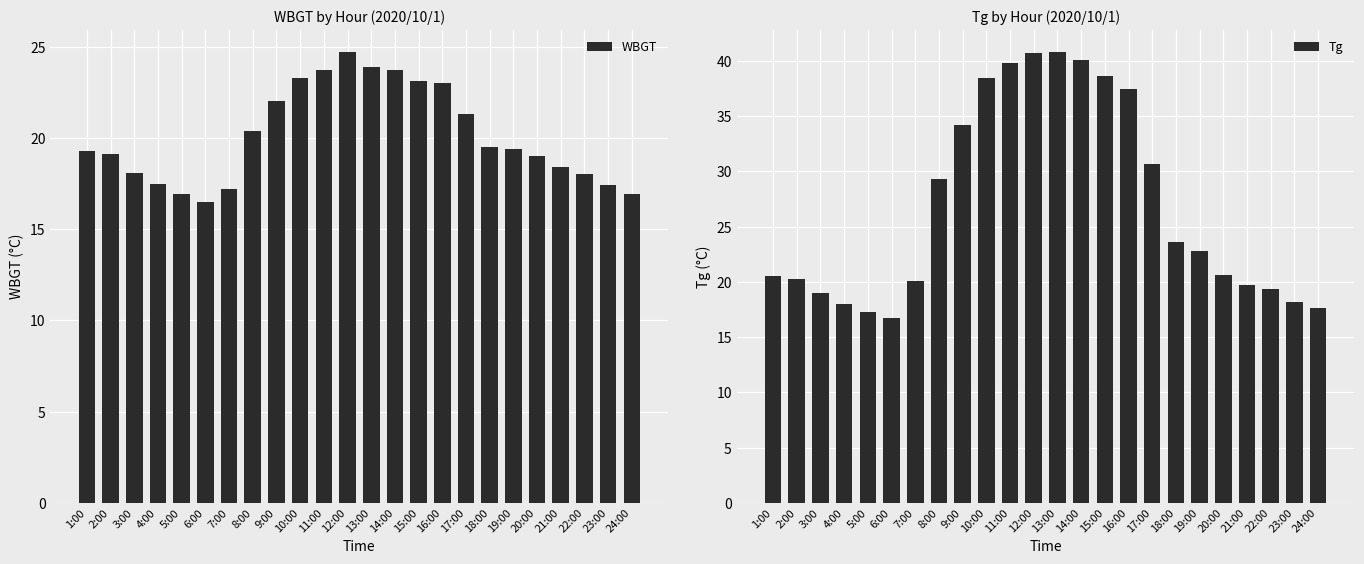

Which series has the widest spread of values?

Tg